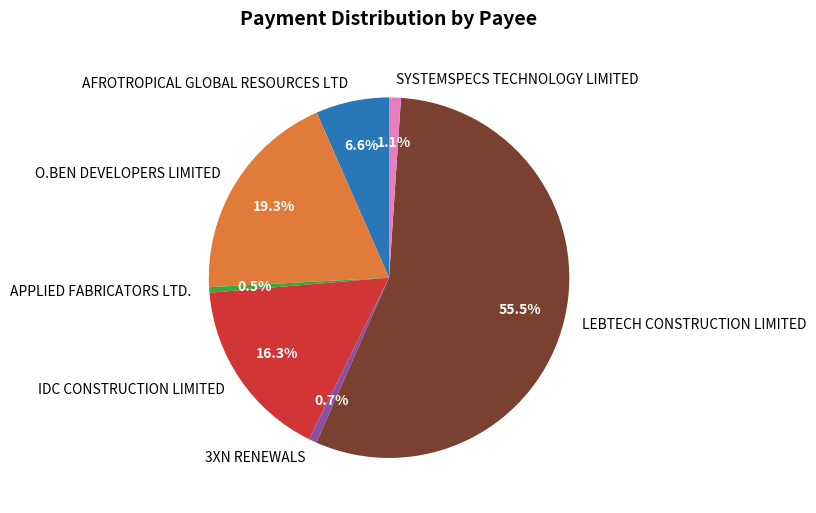

The LEBTECH CONSTRUCTION LIMITED slice represents 62% of the pie. True or false?

False